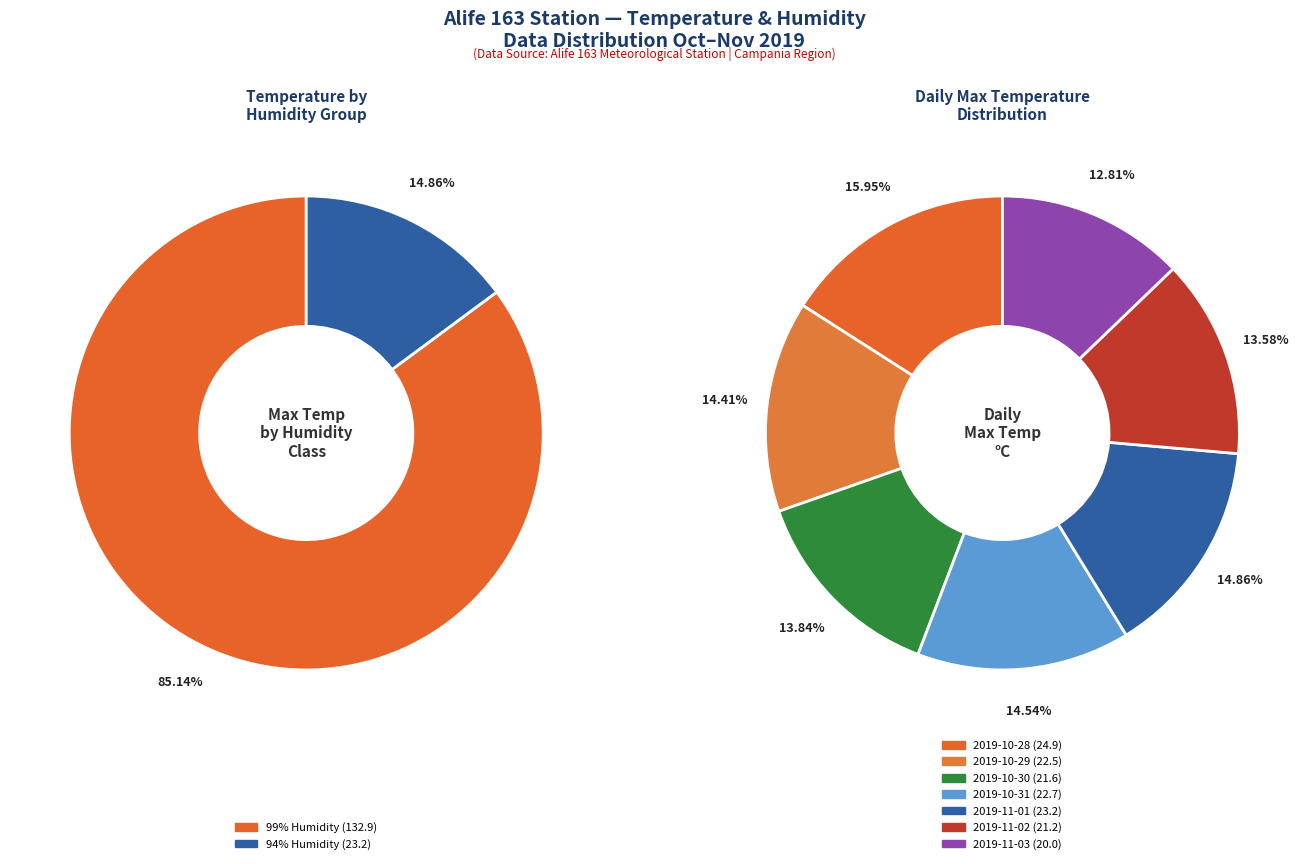

Rank the categories by value from highest to lowest.

2019-10-28, 2019-11-01, 2019-10-31, 2019-10-29, 2019-10-30, 2019-11-02, 2019-11-03